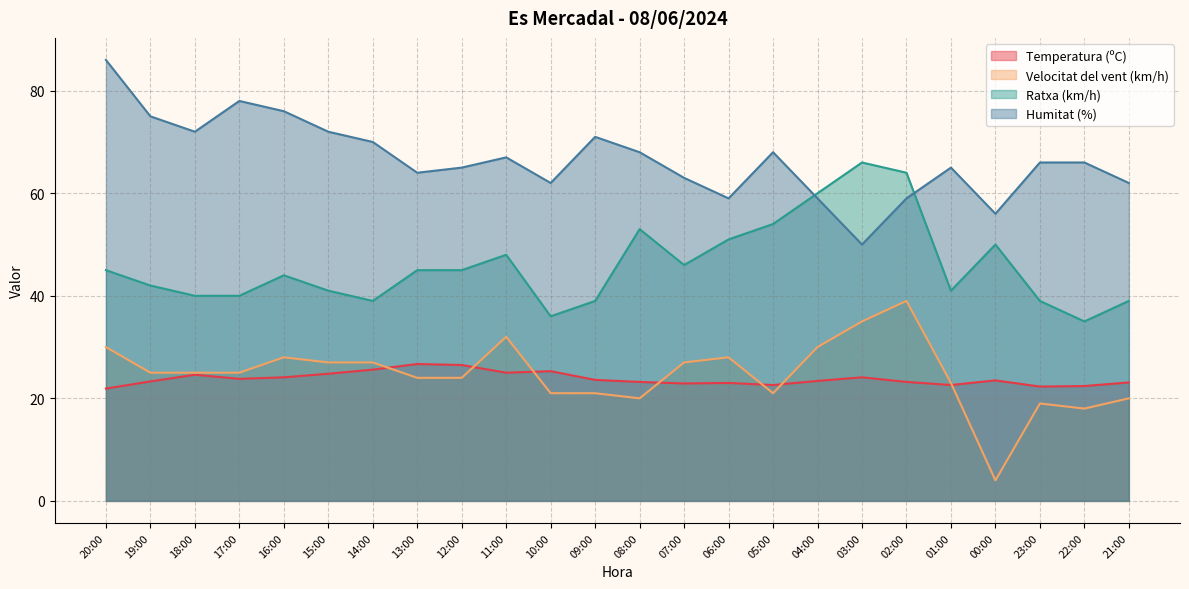

What is the sum of all Velocitat del vent (km/h) values?

593.0